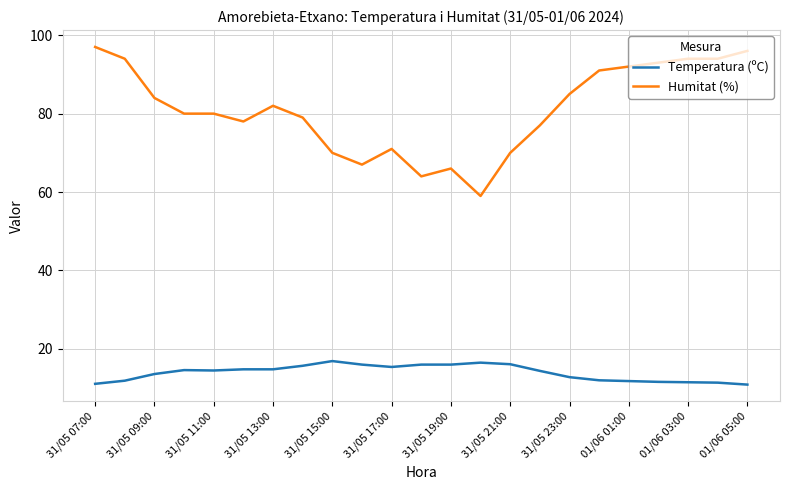

Which series has the largest total across all categories?

Humitat (%)